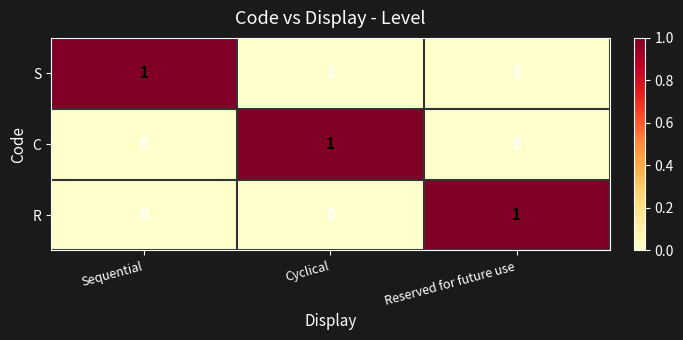

True or false: C has a value of 0 at Reserved for future use.

True